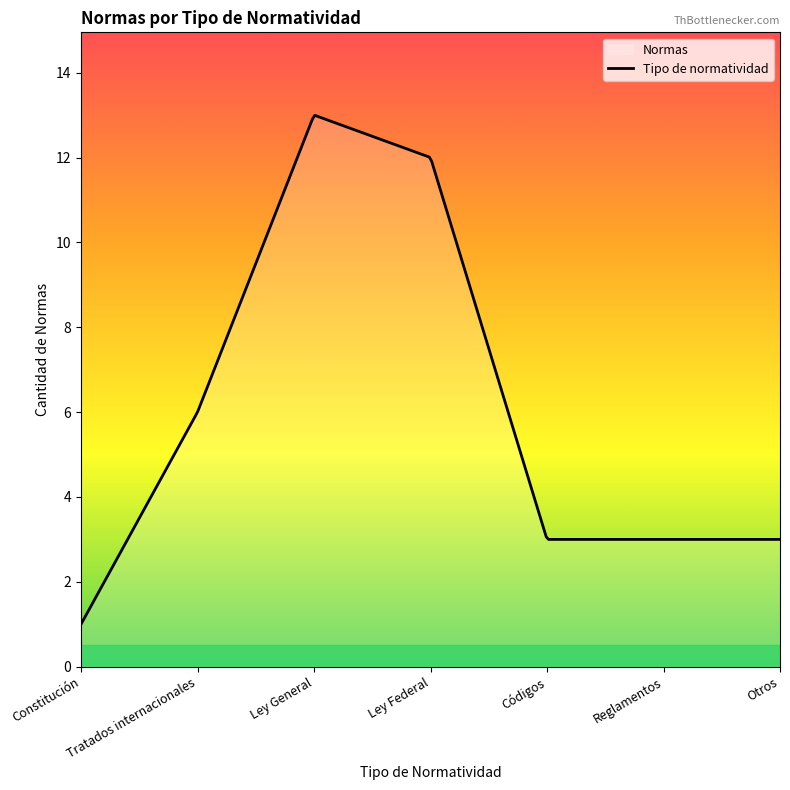

At which category is the sum across all series the highest?

Ley General